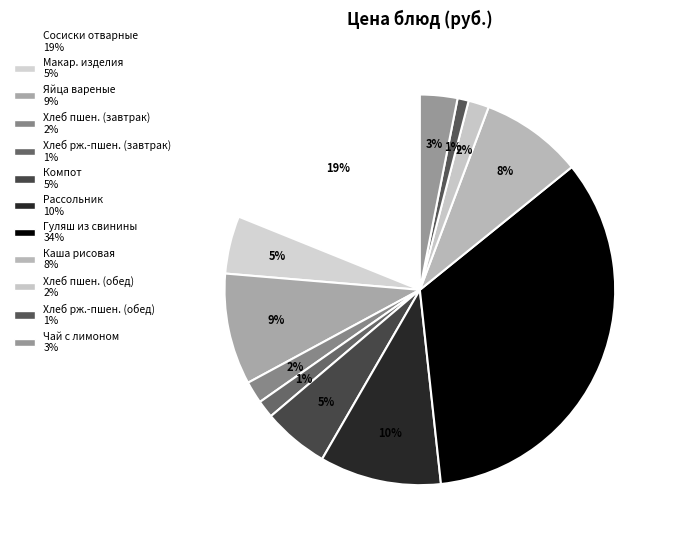

How many segments does this pie chart have?

12